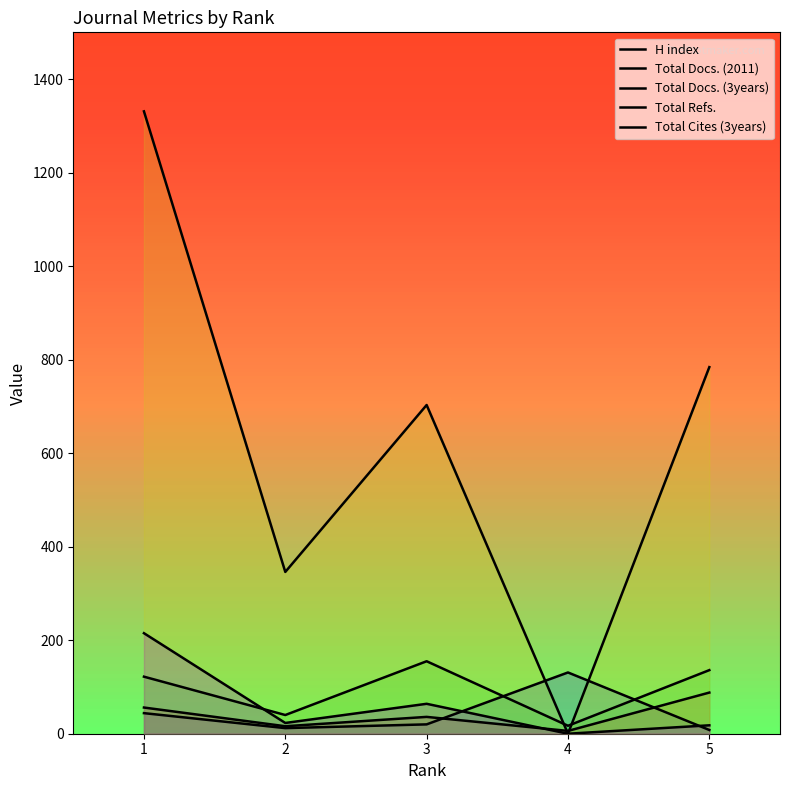

At 2, list the series in order from smallest to largest.

H index, Total Docs. (2011), Total Cites (3years), Total Docs. (3years), Total Refs.